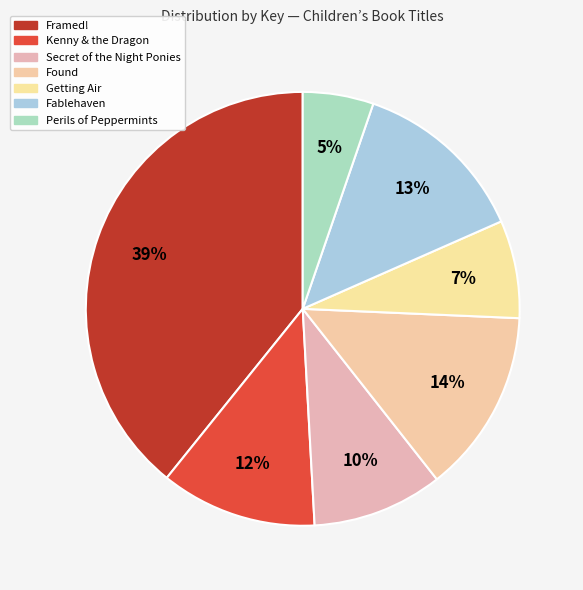

To the nearest percent, what percentage of the pie is Getting Air?

7%